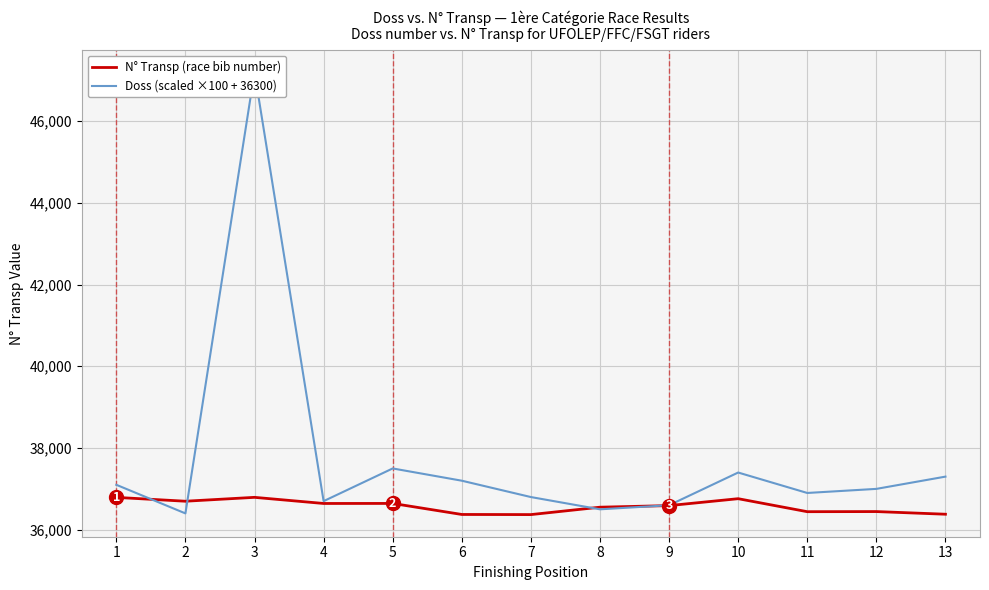

Is the value of N° Transp (race bib number) at 10 greater than the value of Doss (scaled ×100 + 36300) at 2?

Yes